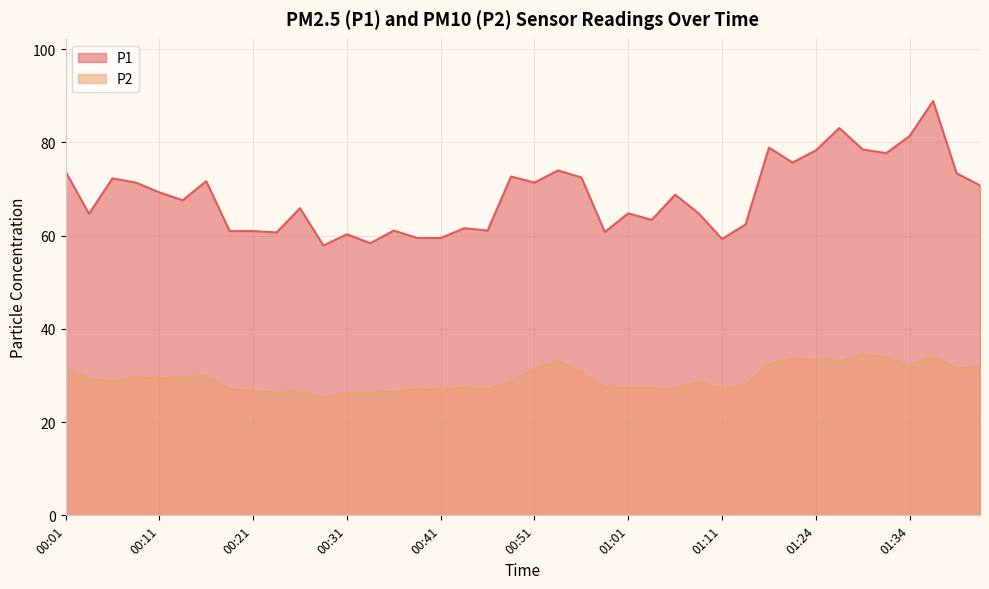

What are all the series names shown in the legend?

P1, P2